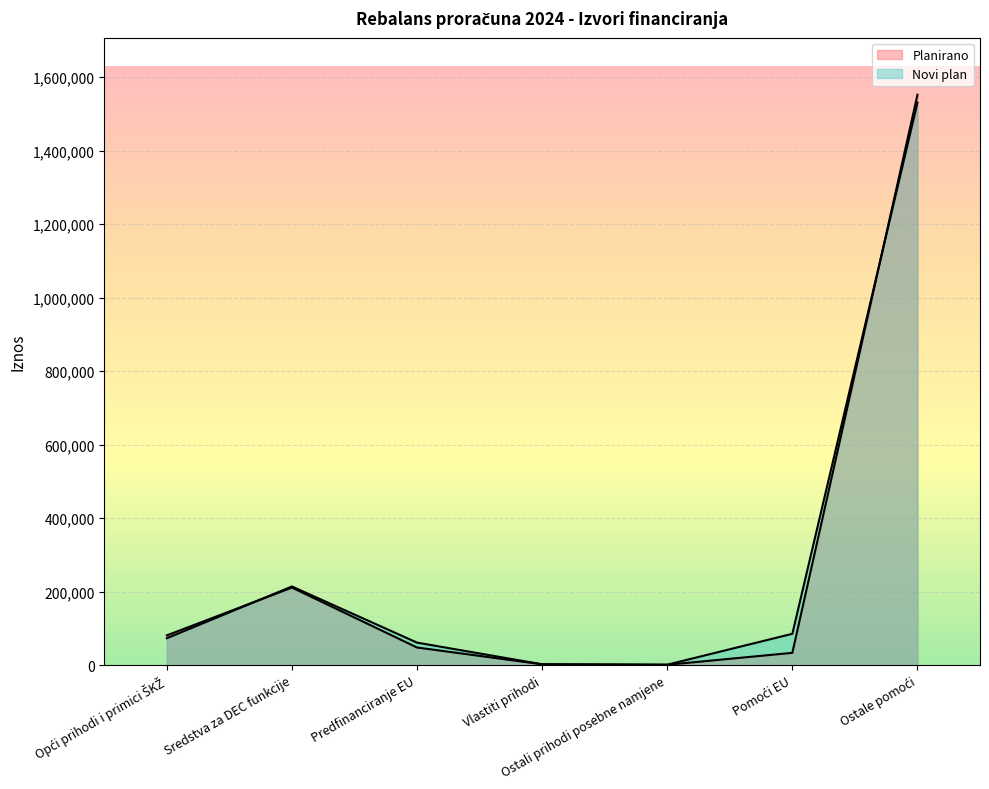

Where does the Planirano series first go above 48152?

Opći prihodi i primici ŠKŽ